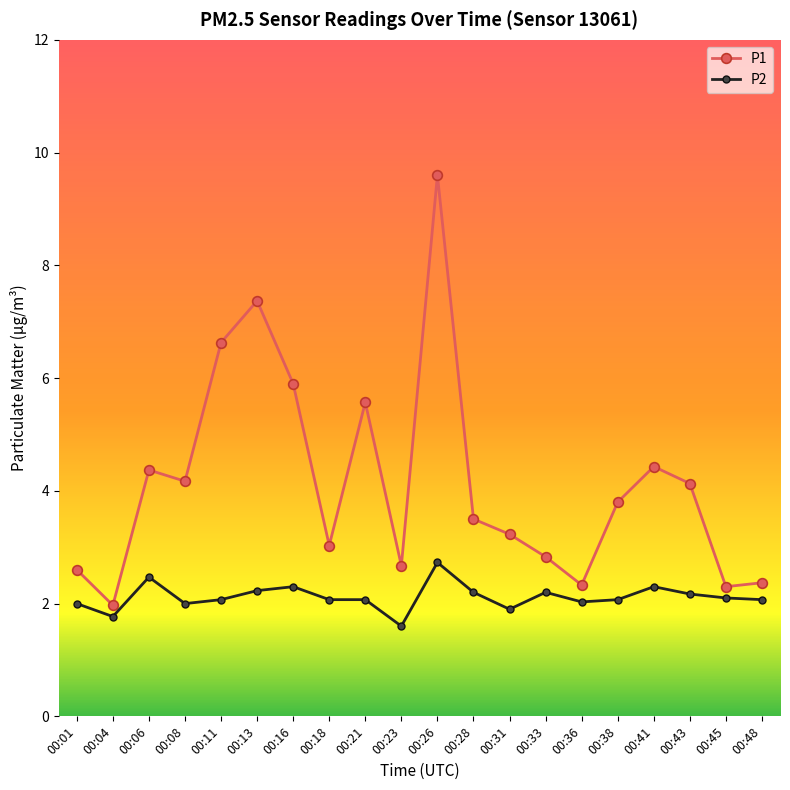

True or false: P2 has more than 2 interior local peaks.

True